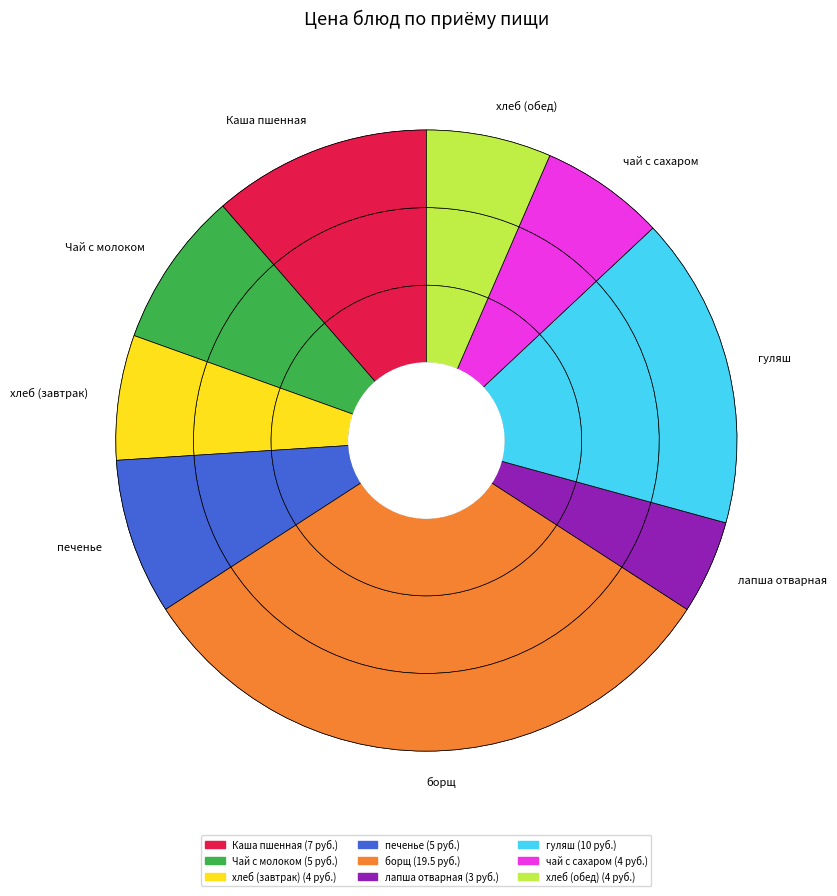

Is it true that борщ is 32% of the pie?

True